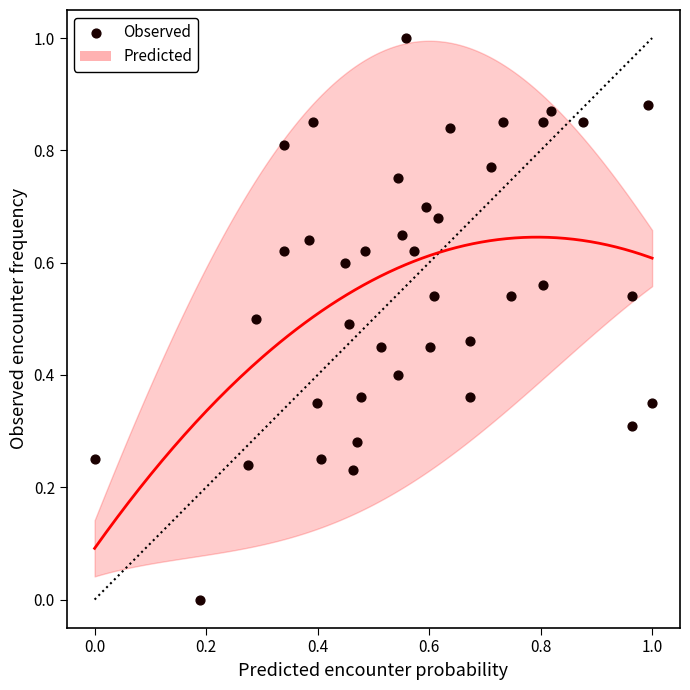

What is the range of X values (max minus min)?

1.0